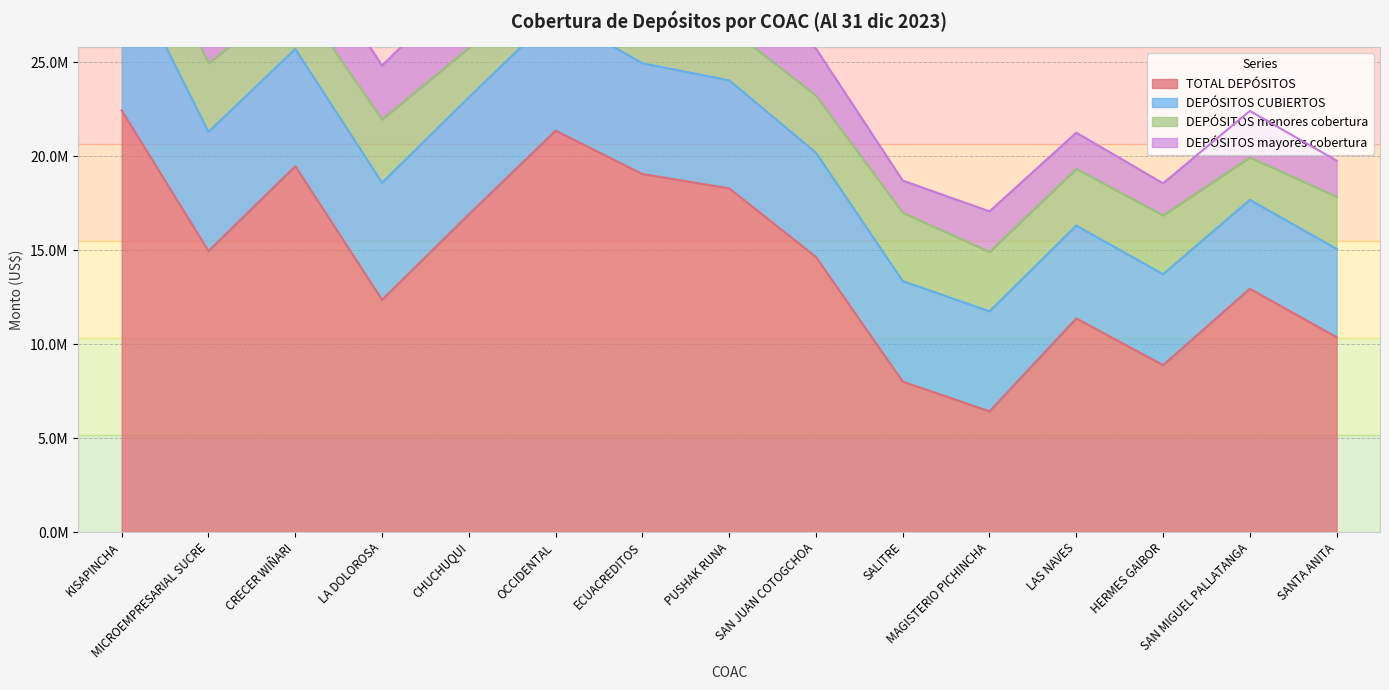

How many lines are shown in the chart?

4